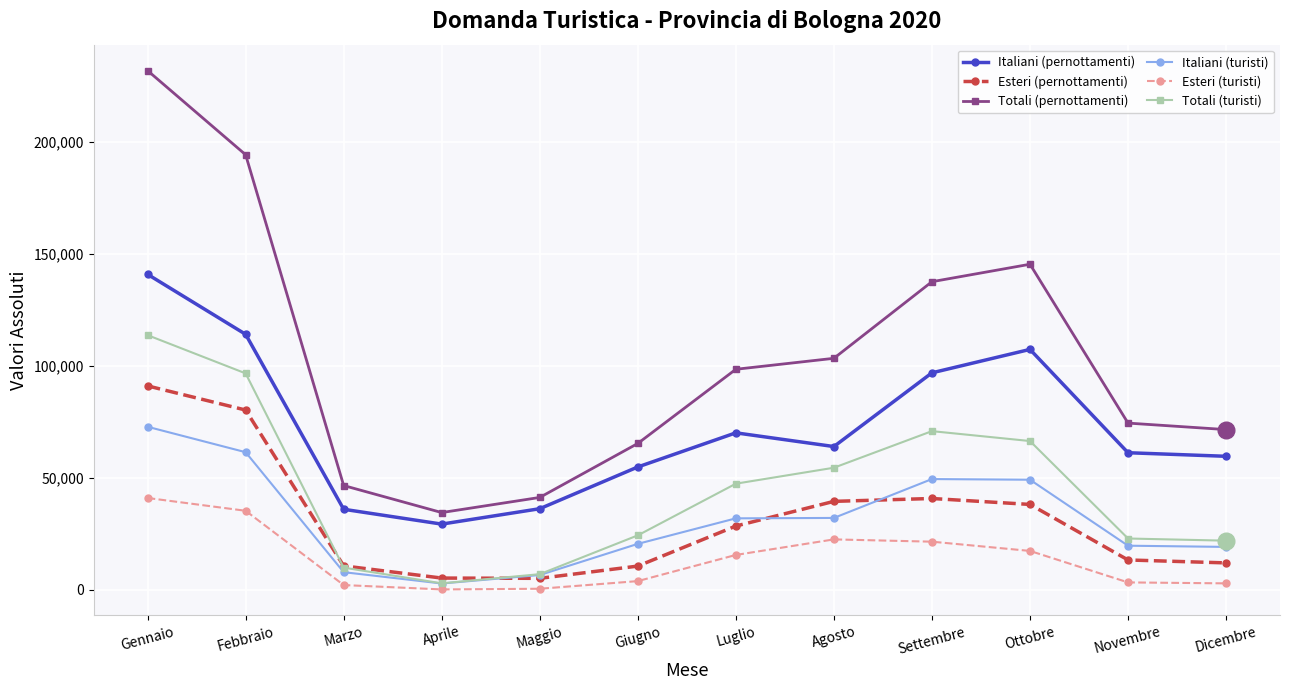

How many data points in Totali (turisti) are less than 47341?

6